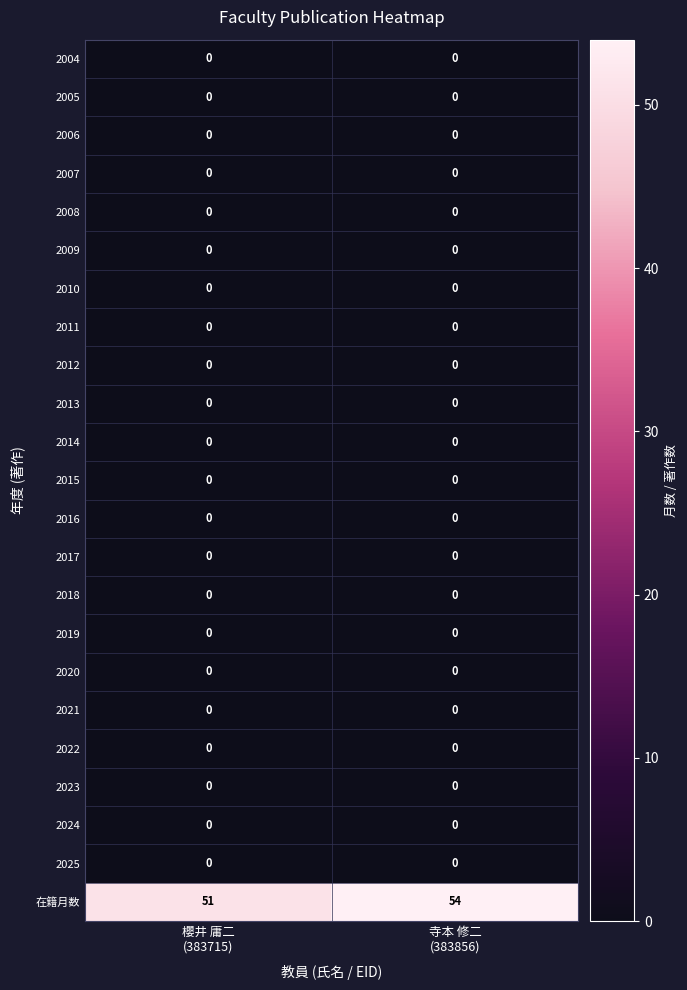

Count the number of data series in this chart.

23